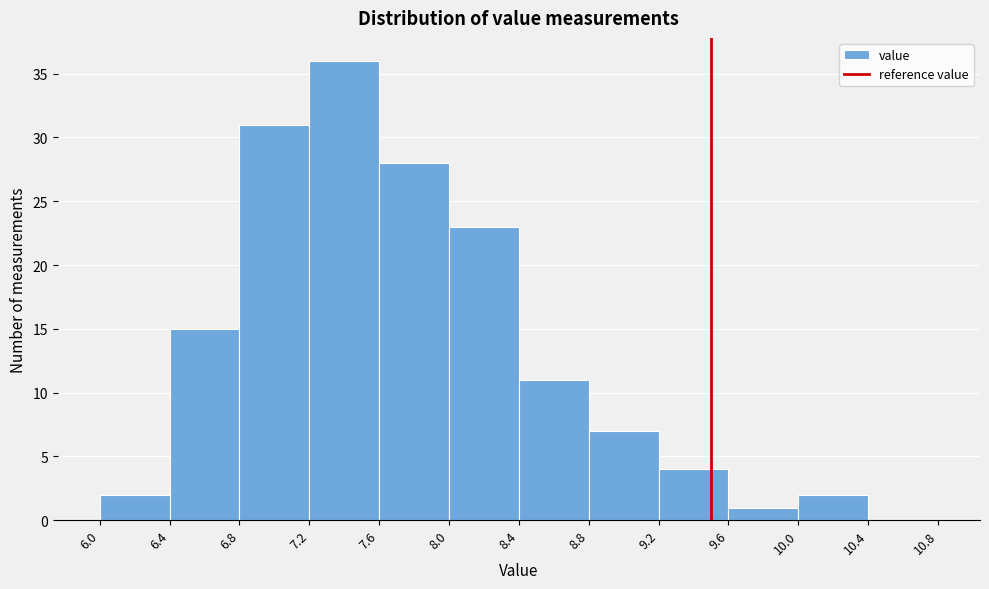

Which range on the x-axis has the tallest bar?

7.2 to 7.6